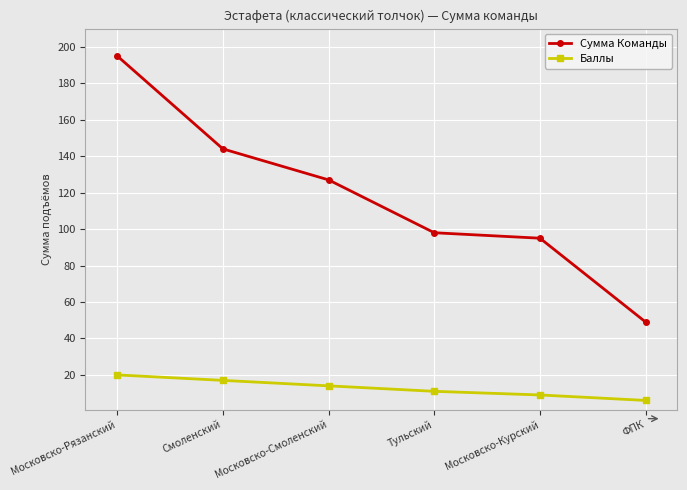

How many data points in Баллы are less than 14?

3